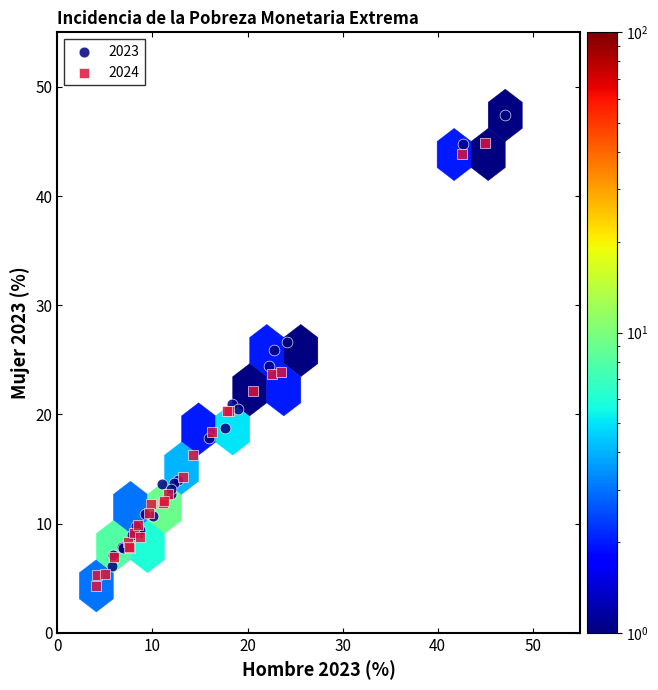

Which series reaches the maximum Y coordinate?

2023